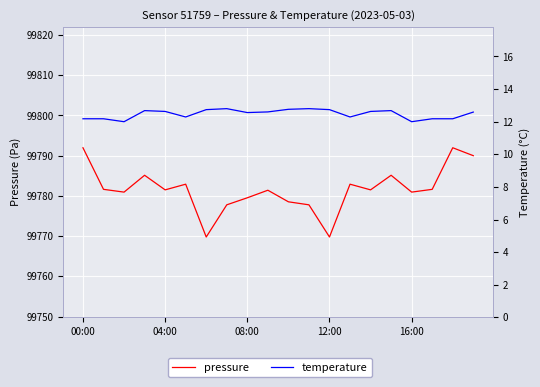

What position from the right is 00:00?

20